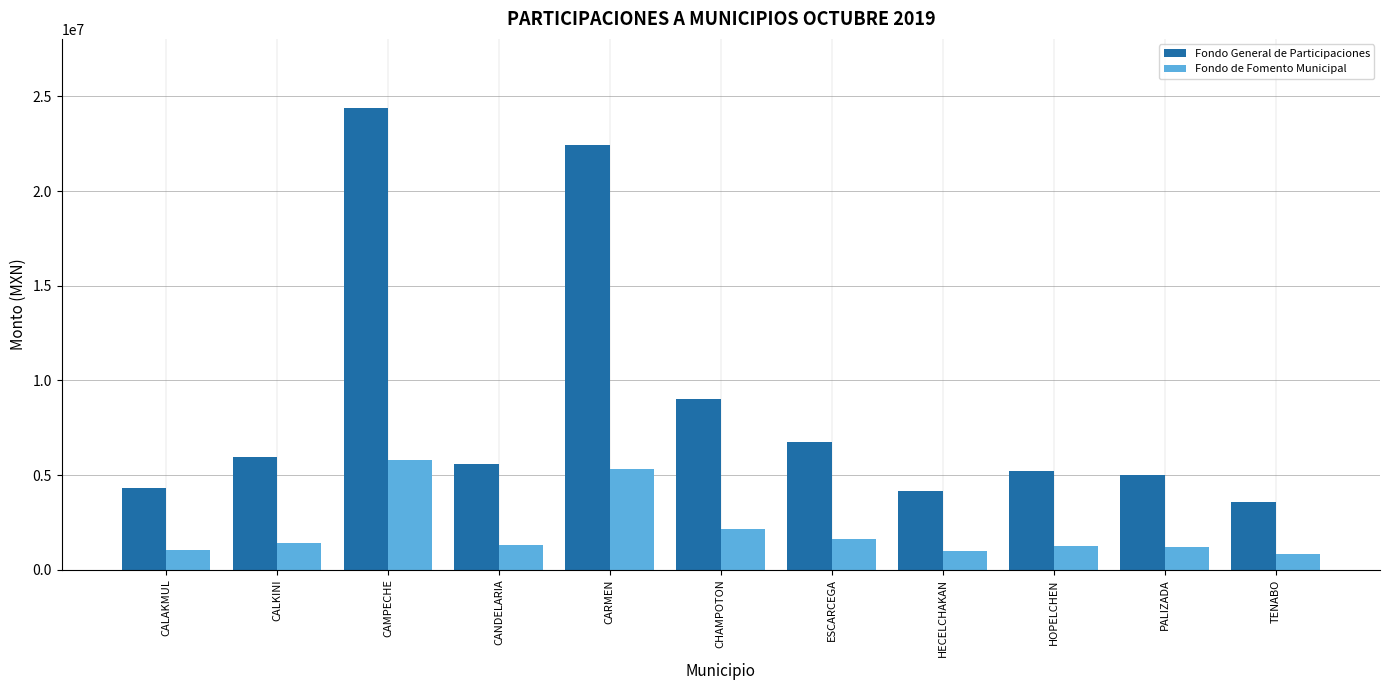

Is it true that Fondo General de Participaciones equals 8442229.8 at PALIZADA?

False